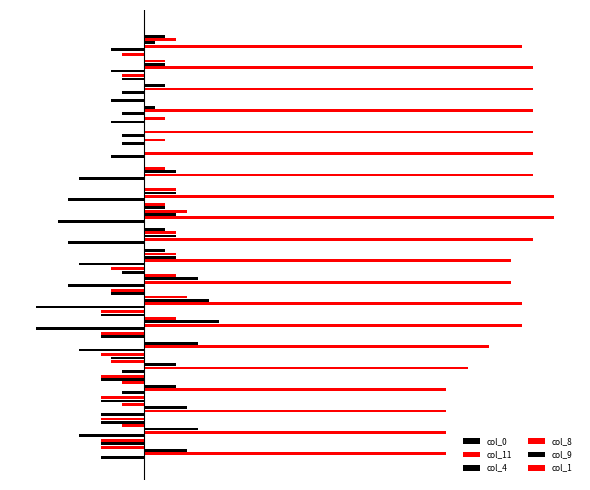

What are all the series names shown in the legend?

col_0, col_11, col_4, col_8, col_9, col_1